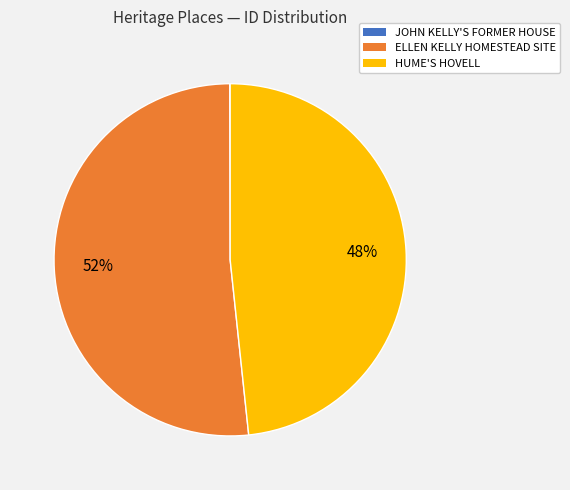

Combined, do HUME'S HOVELL and ELLEN KELLY HOMESTEAD SITE account for over 50%?

Yes